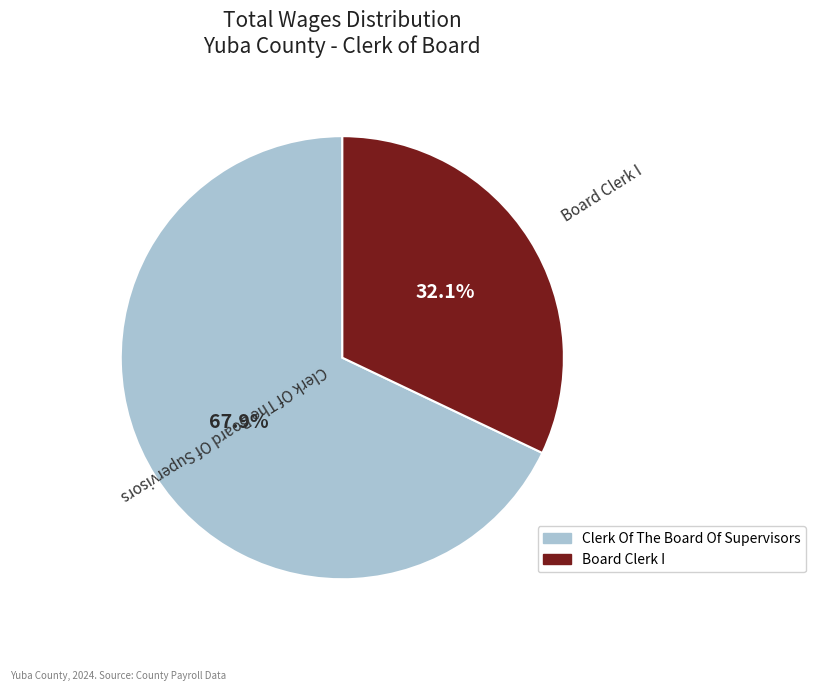

What percentage is the Clerk Of The Board Of Supervisors slice, to the nearest percent?

68%